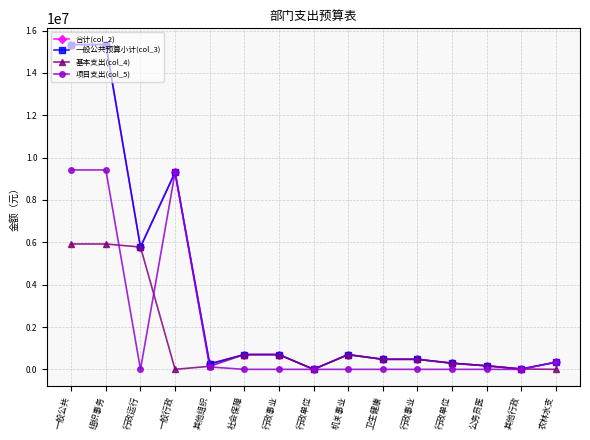

Which has a higher value, 组织事务 or 一般公共?

组织事务